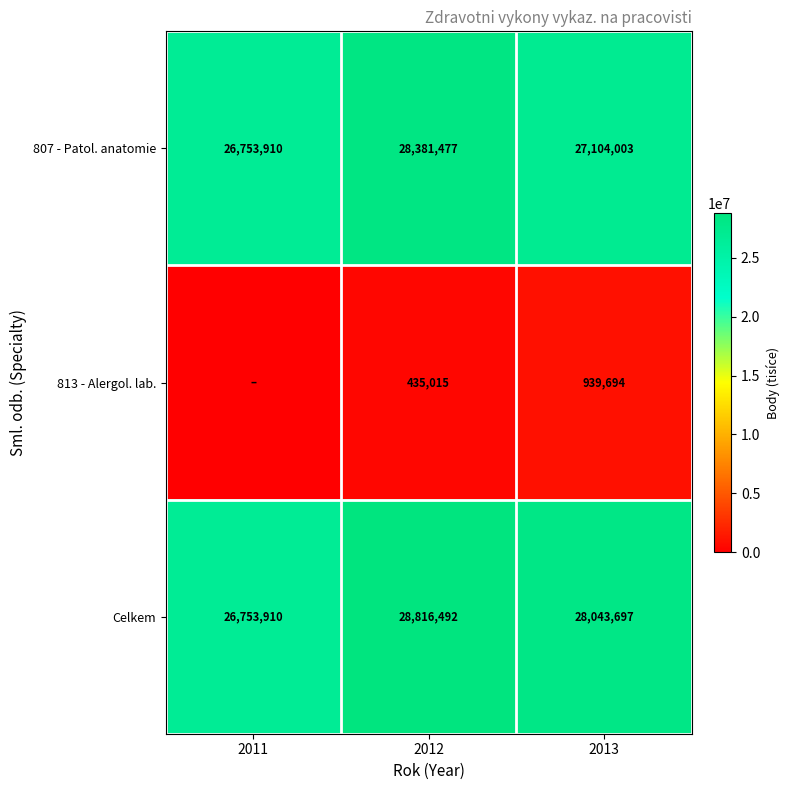

Which has a higher value, 2011 or 2012?

2012